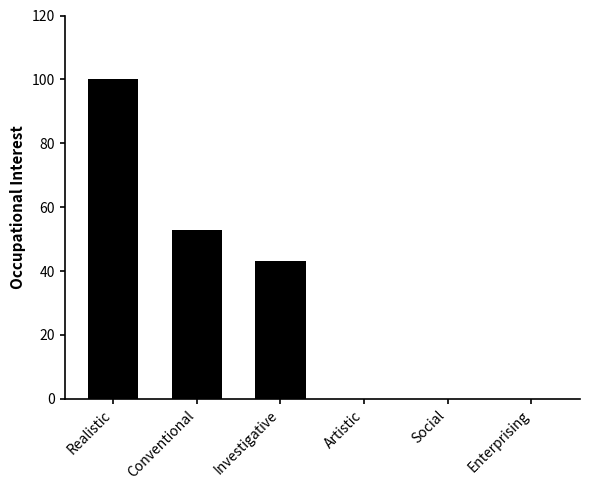

What is the average value?

33